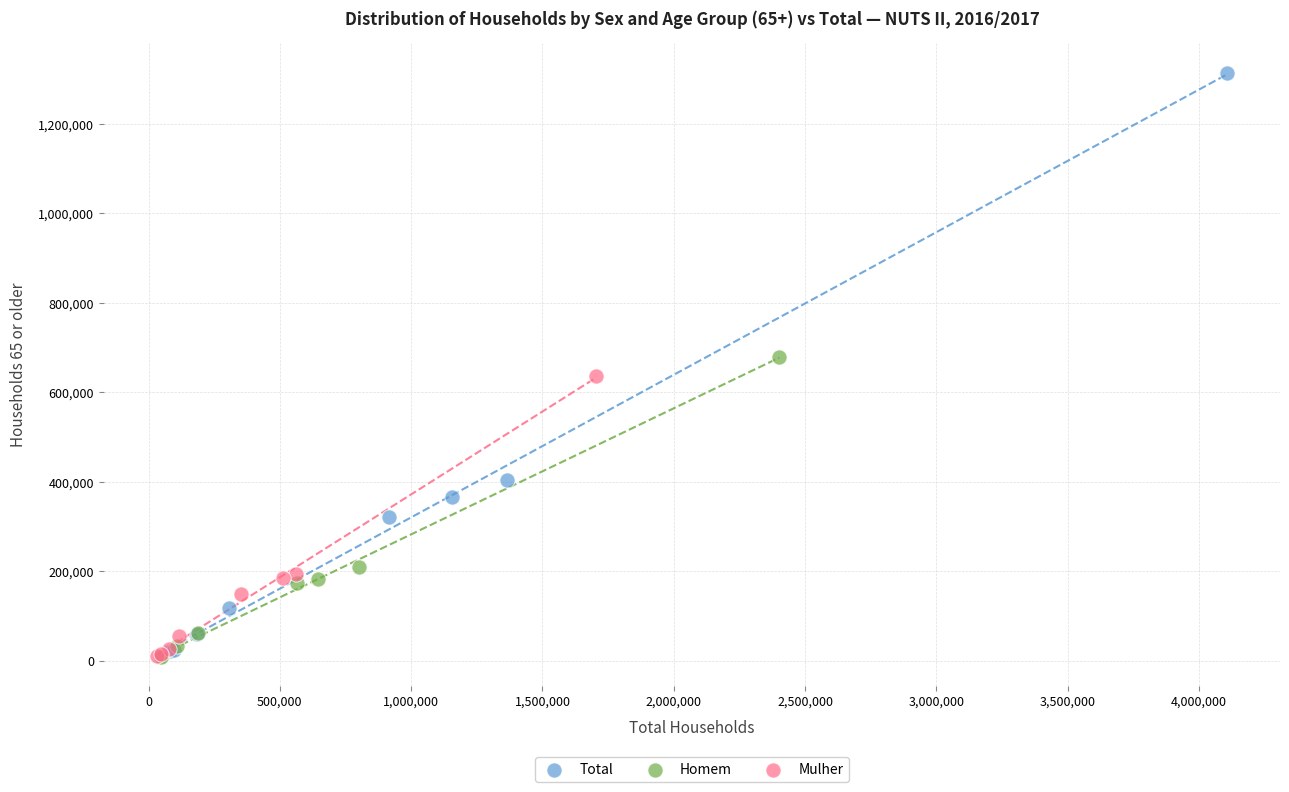

Which series contains the highest Y value?

Total